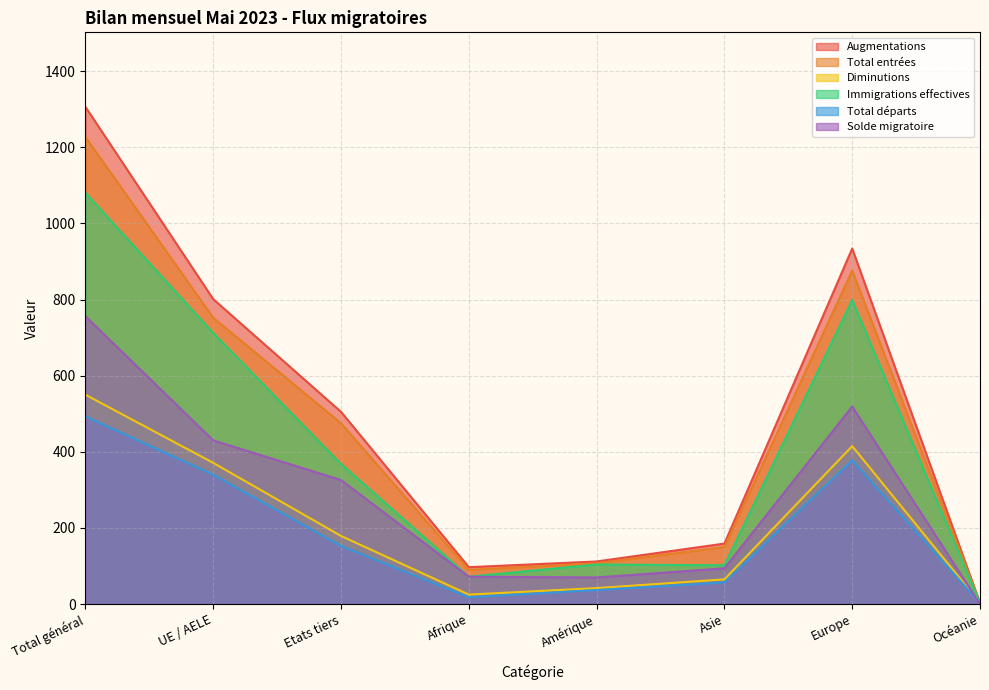

At which label is Immigrations effectives closest to 541?

UE / AELE